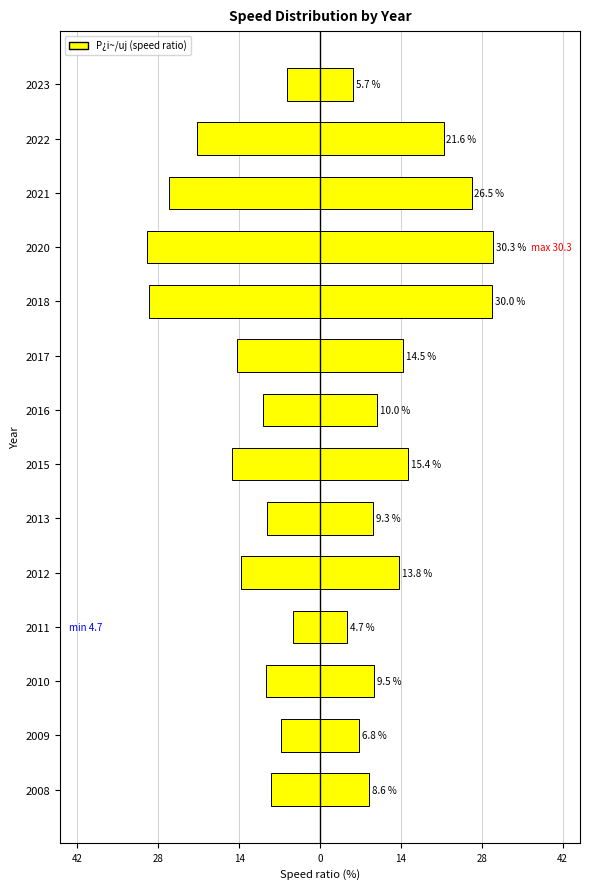

What is the difference between the second highest and second lowest values?

24.3